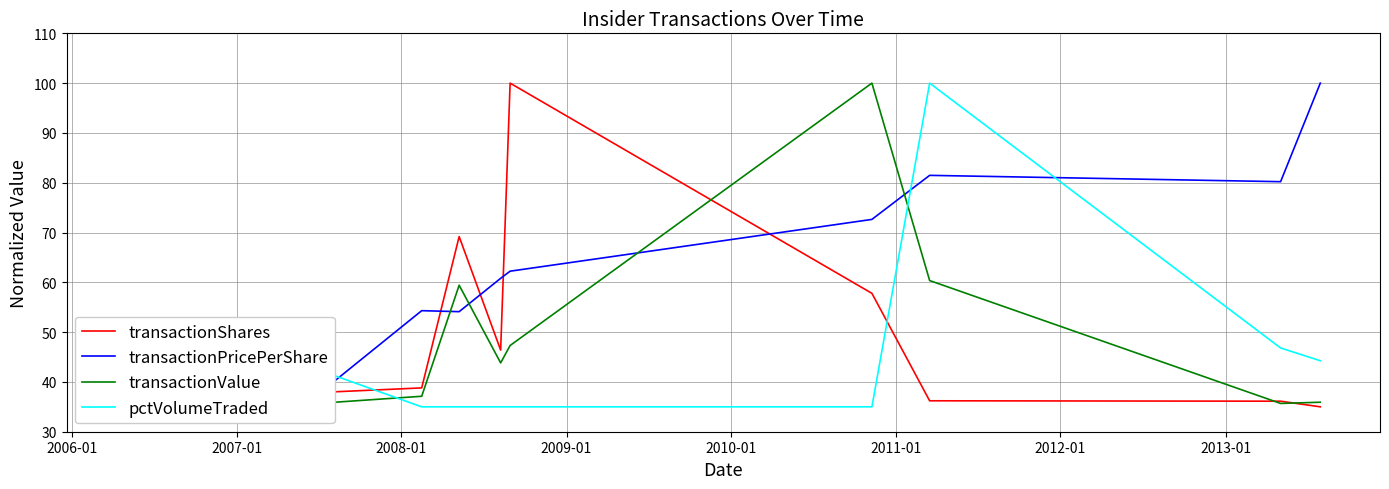

What is the total value across all series at 2012-01?

244.6